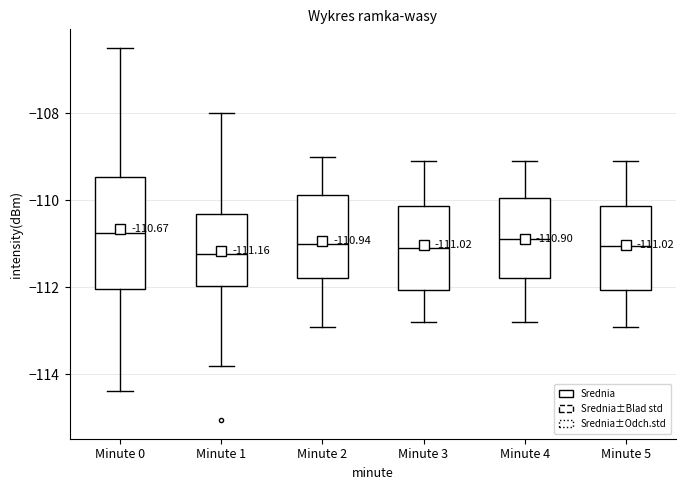

Which box is the tallest, from its lower edge to its upper edge?

Minute 0